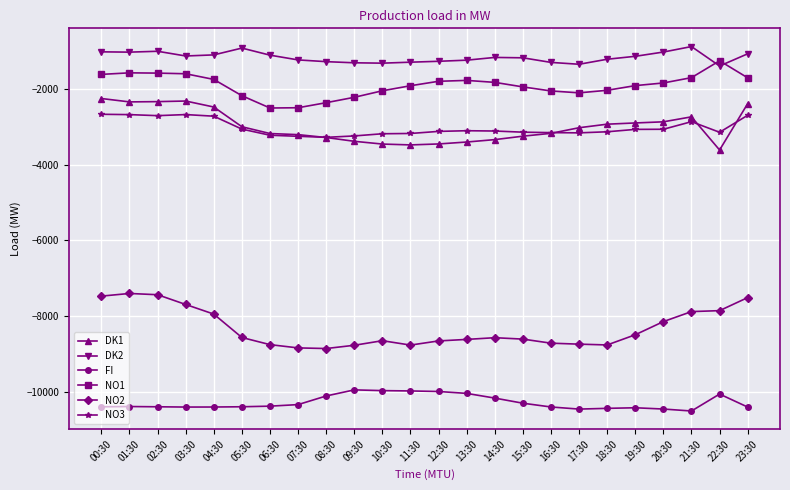

What is the maximum value for FI?

-9941.0